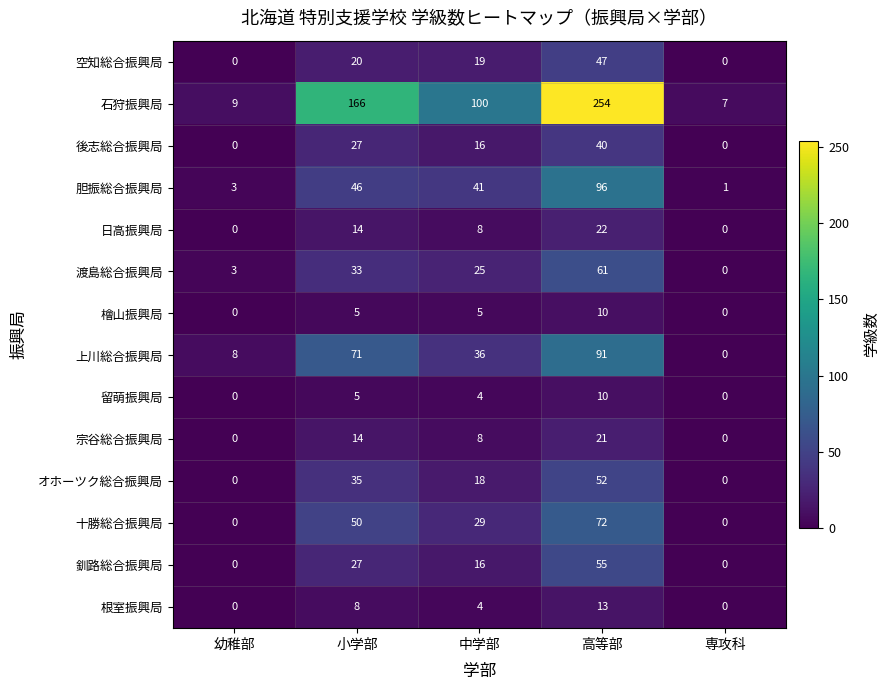

Between 幼稚部 and 小学部, which series saw the biggest shift?

石狩振興局